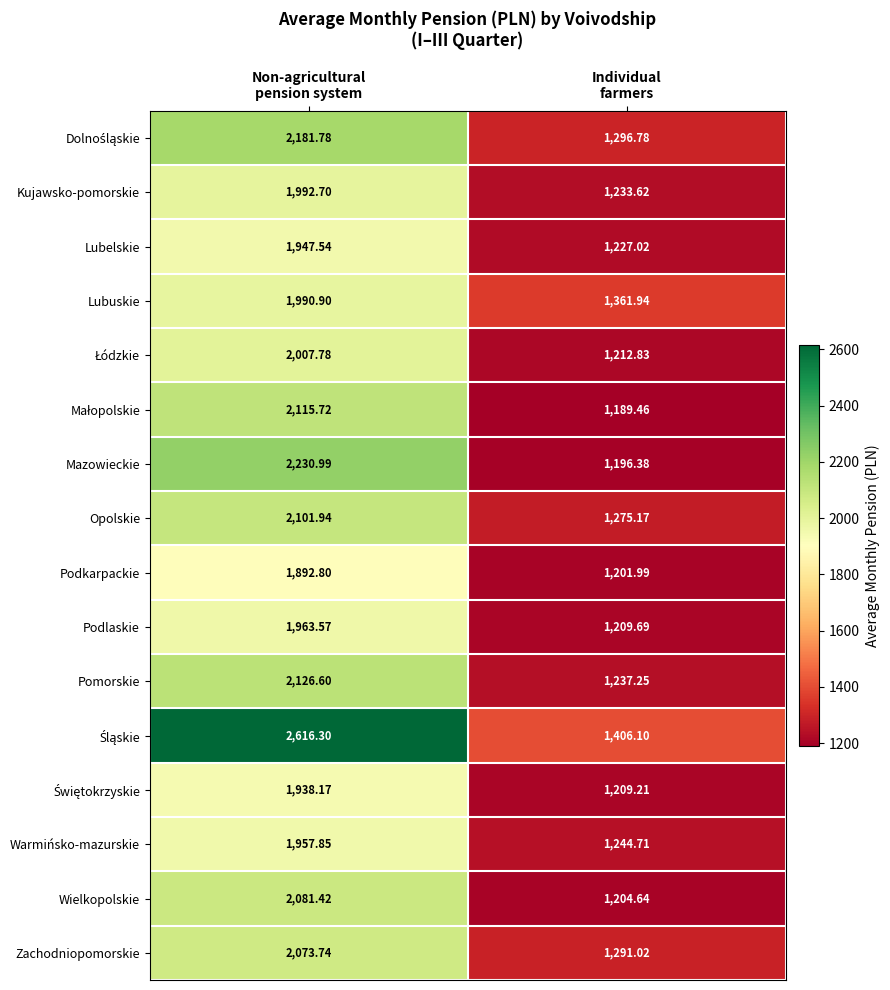

How many data points in Zachodniopomorskie are above 2073?

1